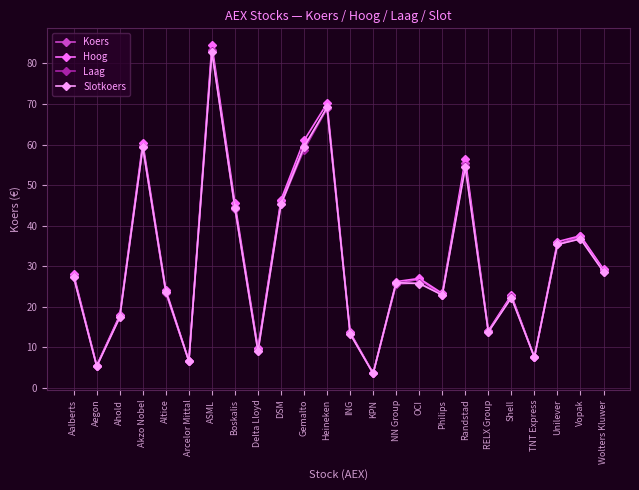

The Laag series shows 37.7 at Philips. True or false?

False